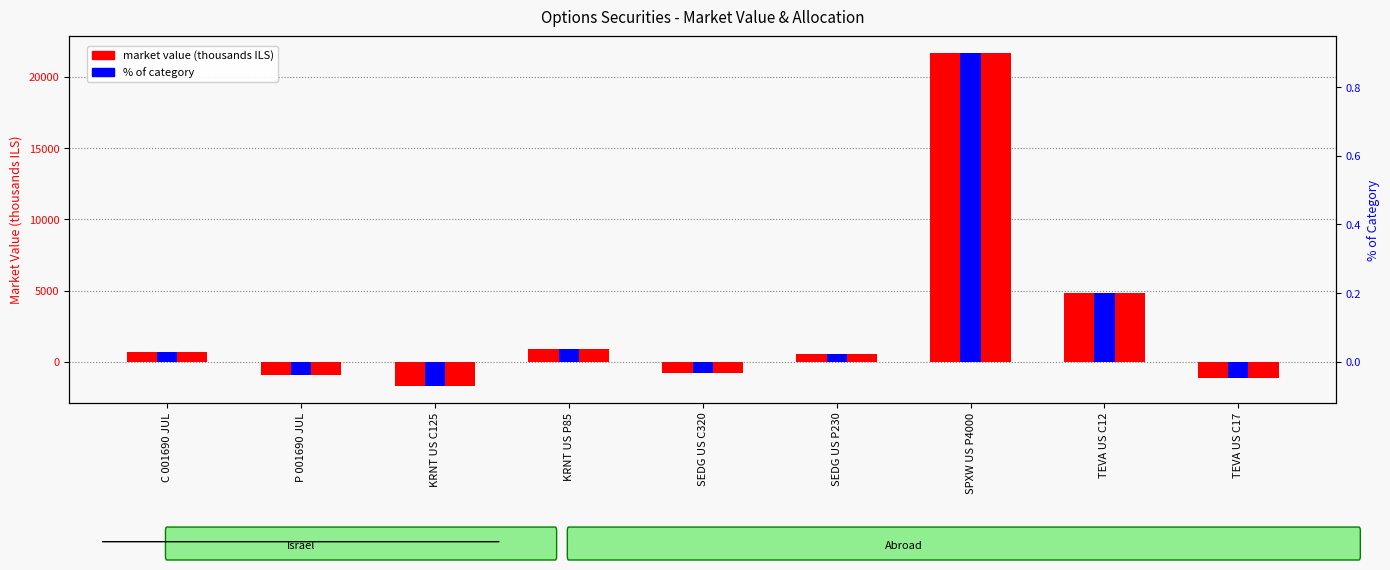

Reading left to right, extract all data points from this chart.

market value (thousands ILS): C 001690 JUL=689.2	P 001690 JUL=-934.9	KRNT US C125=-1695.8	KRNT US P85=911.8	SEDG US C320=-778.0	SEDG US P230=514.9	SPXW US P4000=21683.6	TEVA US C12=4833.4	TEVA US C17=-1109.3
% of category: C 001690 JUL=0.0	P 001690 JUL=-0.0	KRNT US C125=-0.1	KRNT US P85=0.0	SEDG US C320=-0.0	SEDG US P230=0.0	SPXW US P4000=0.9	TEVA US C12=0.2	TEVA US C17=-0.0